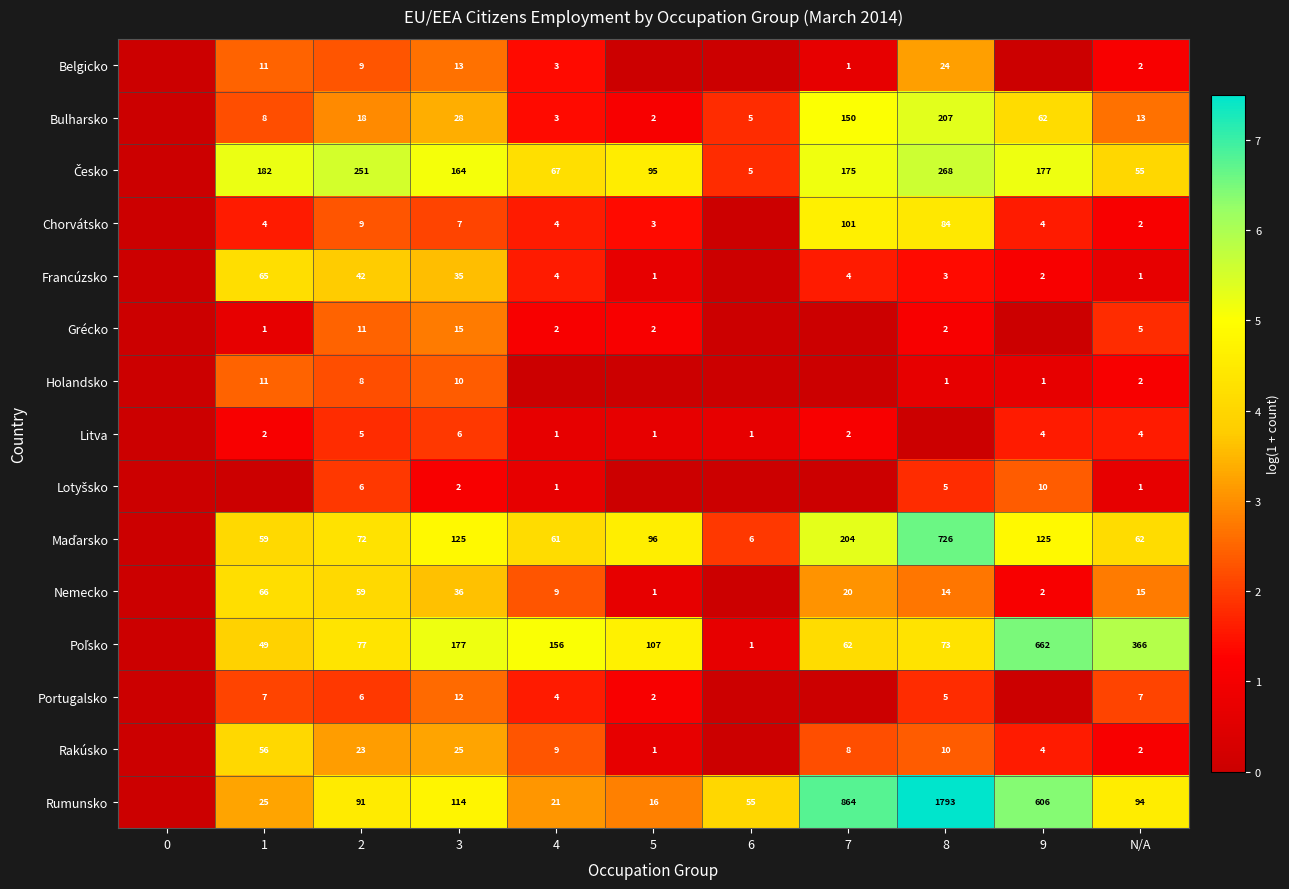

What is the difference between the Nemecko values at 5 and 7?

19